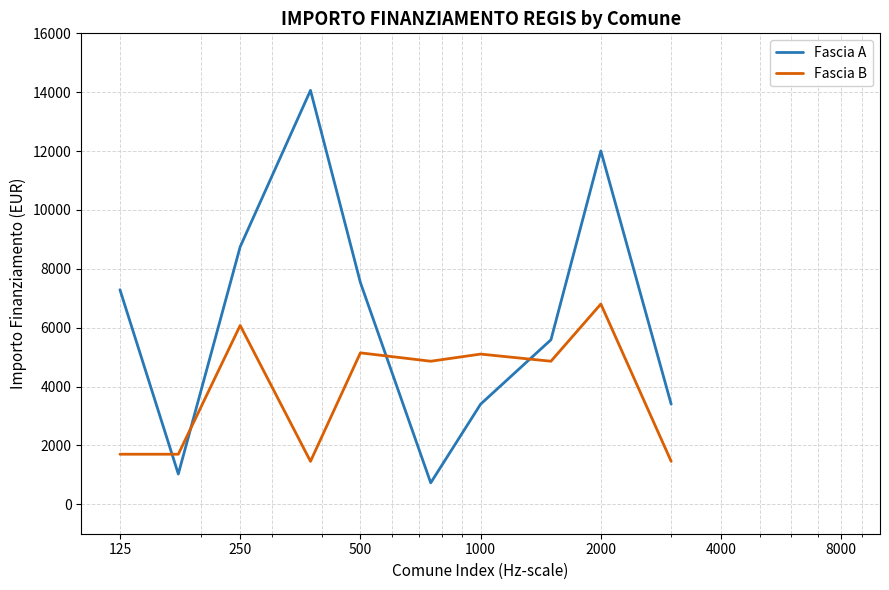

True or false: Fascia B has more than 0 interior local peaks.

True